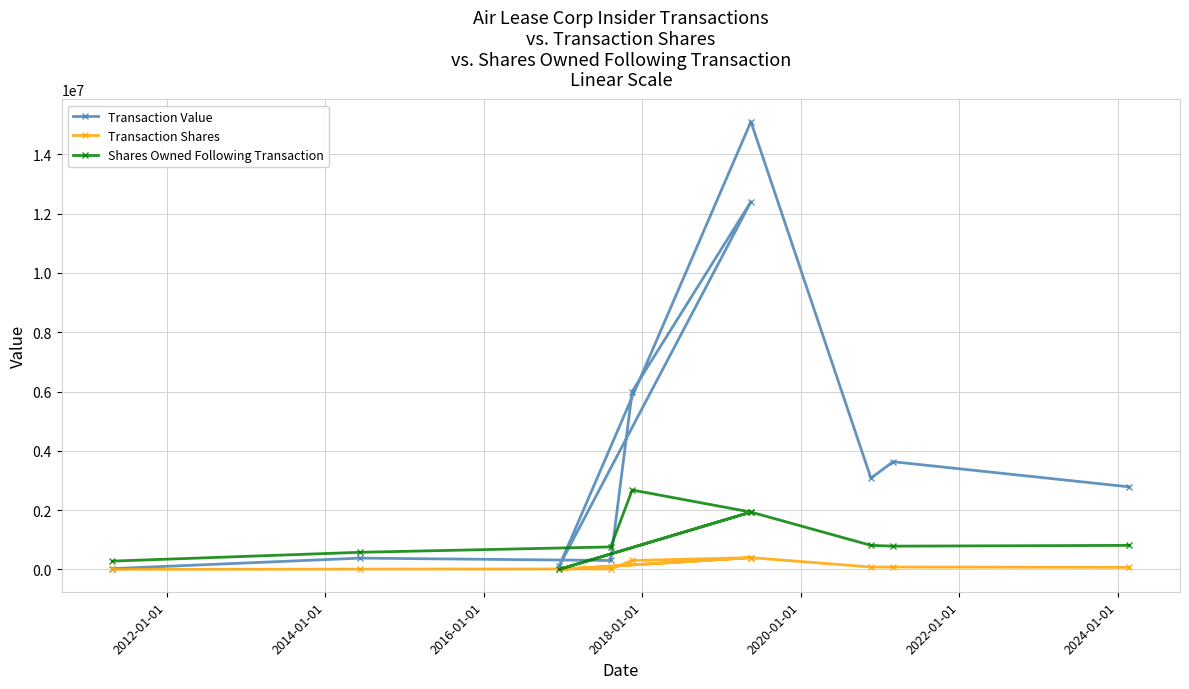

True or false: Transaction Shares has more than 1 interior local peaks.

True